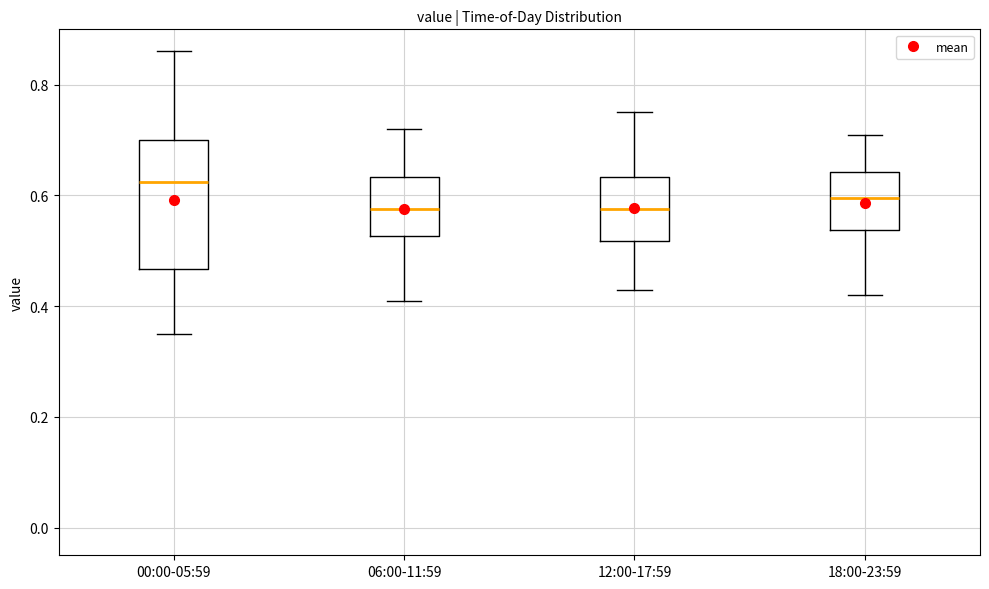

Where does the upper whisker of the box for 12:00-17:59 end on the y-axis? The values are not printed on the chart, so give them approximately, as read against the axis.

0.76